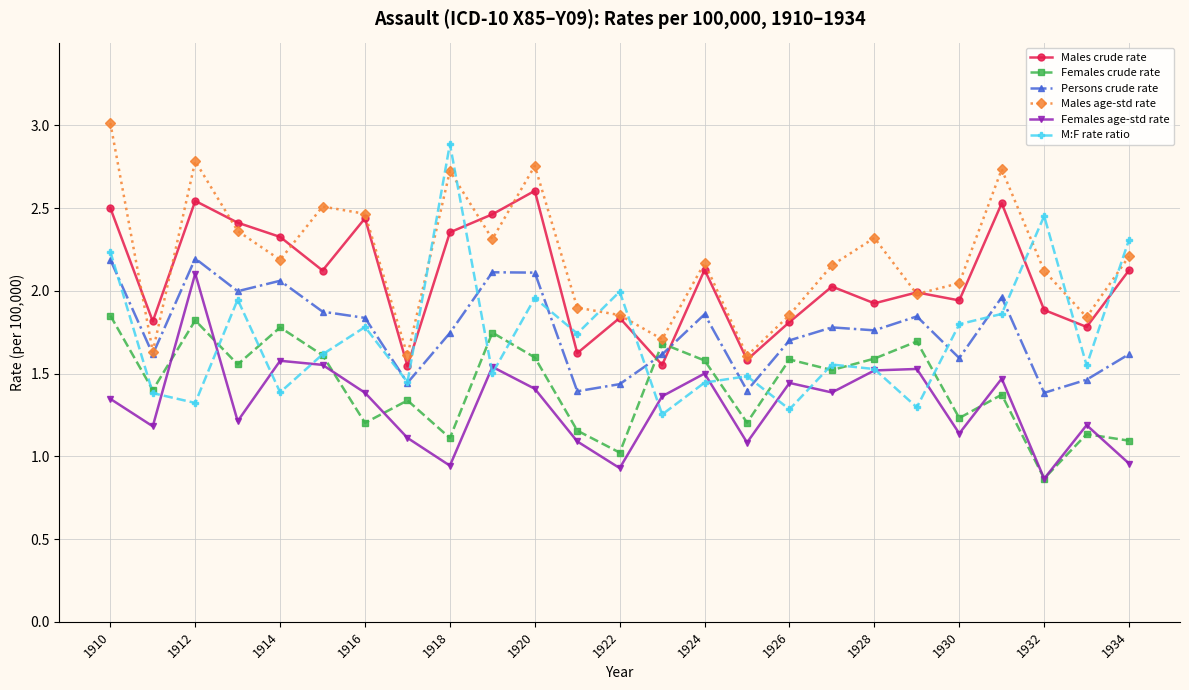

True or false: Females crude rate has more than 1 points higher than both neighbors.

True